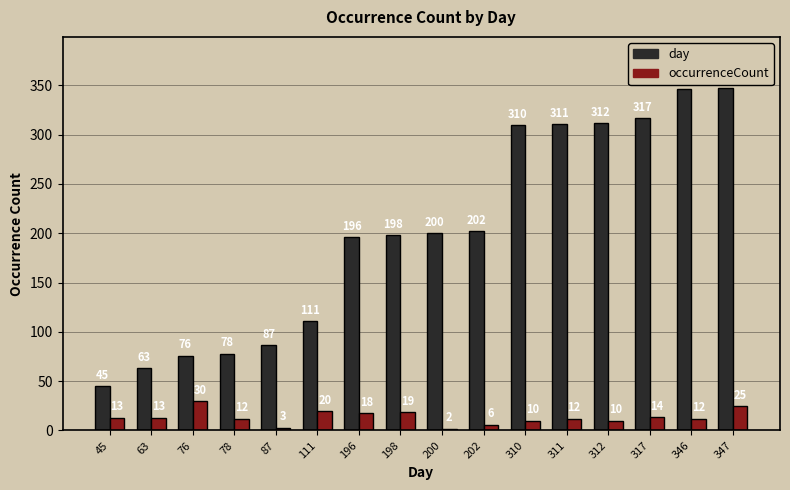

What is the difference between the second highest and second lowest values in the day series?

283